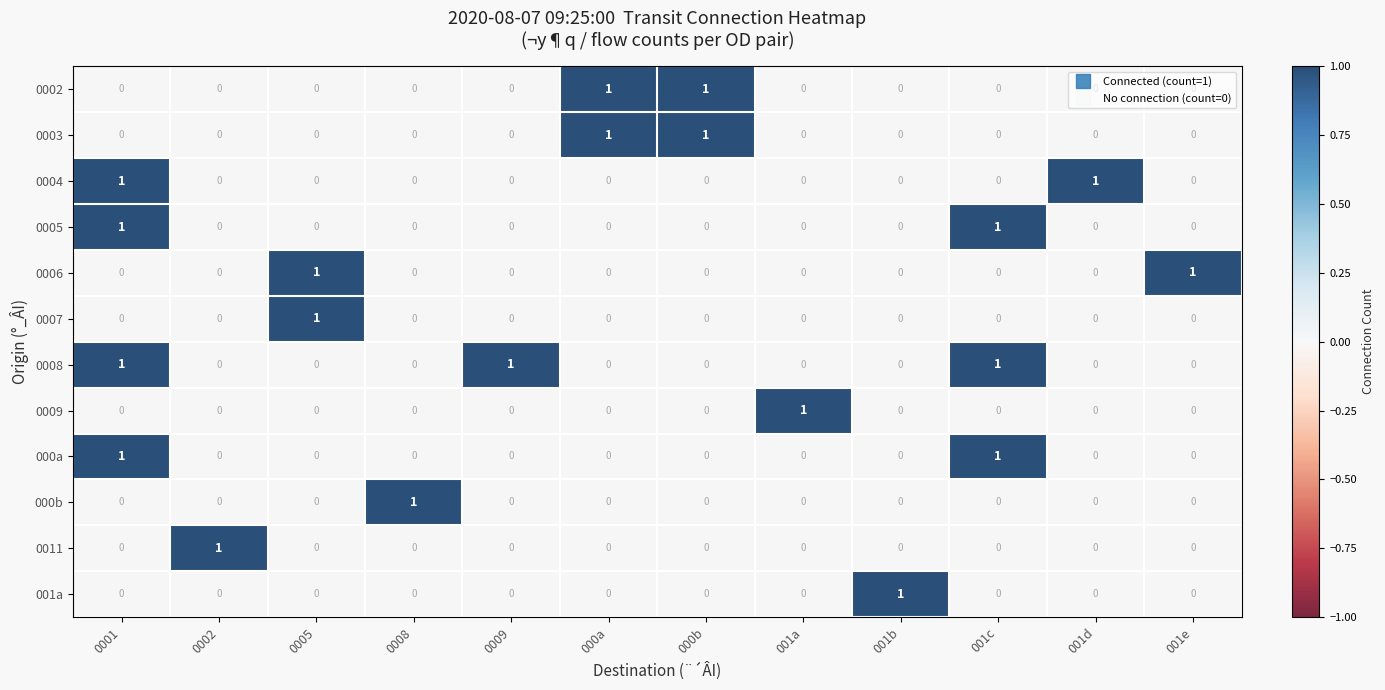

How many values in the 001a series exceed 0?

1